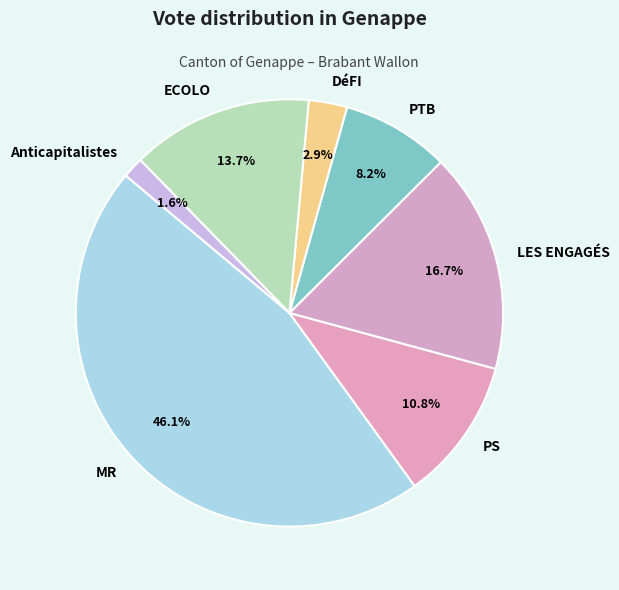

Is there any slice that represents more than half of the pie?

No